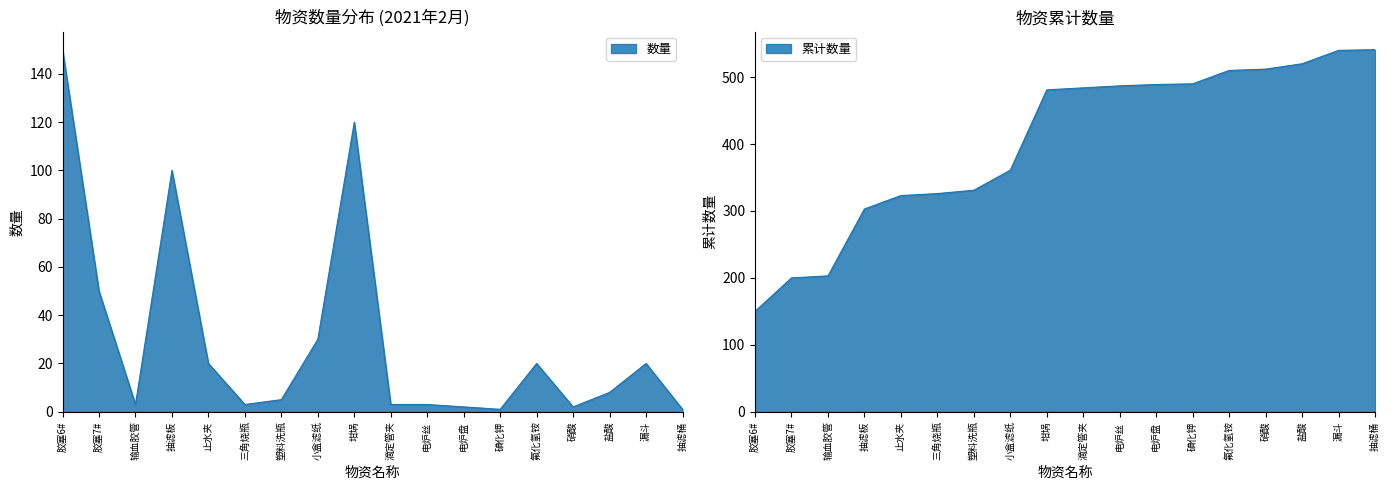

Rank the categories by value from highest to lowest.

胶塞6#, 坩埚, 抽滤板, 胶塞7#, 小盒滤纸, 止水夹, 氟化氢铵, 漏斗, 盐酸, 塑料洗瓶, 输血胶管, 三角烧瓶, 滴定管夹, 电炉丝, 电炉盘, 硝酸, 碘化钾, 抽滤桶